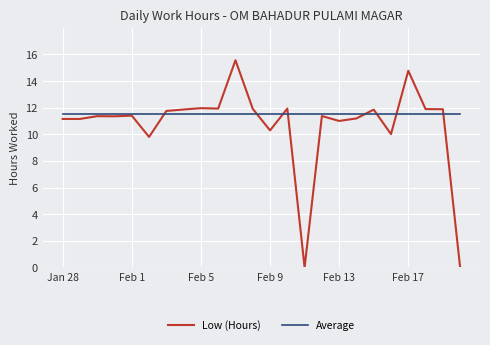

List the series in order of their overall mean, lowest first.

Low (Hours), Average